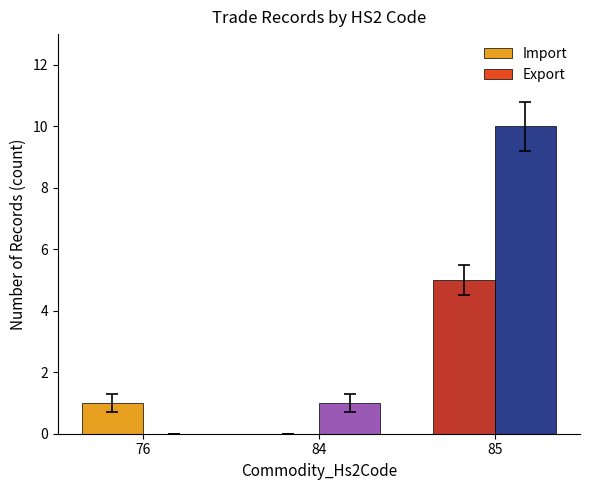

Is the value of Export at 85 greater than the value of Import at 84?

Yes